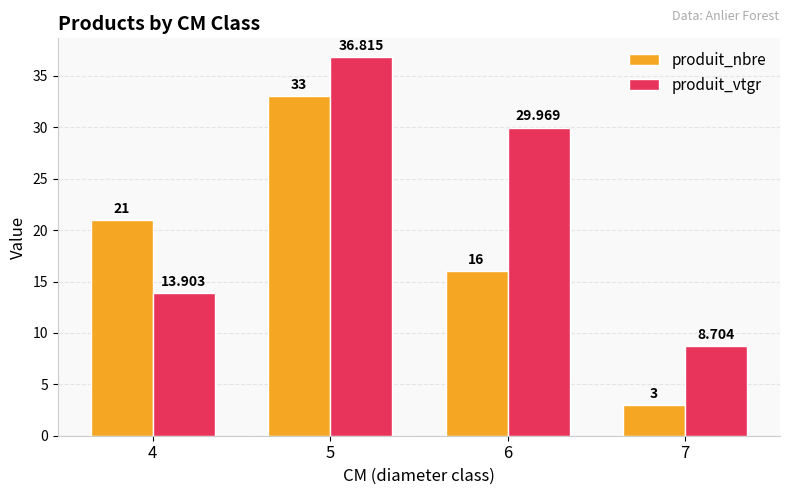

What is the smallest value displayed?

3.0